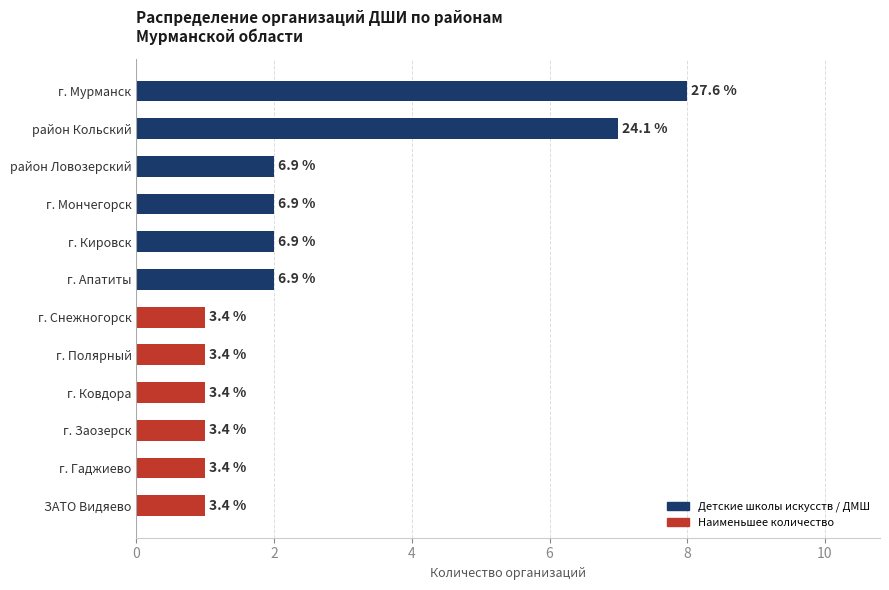

How many bars are there in total?

12